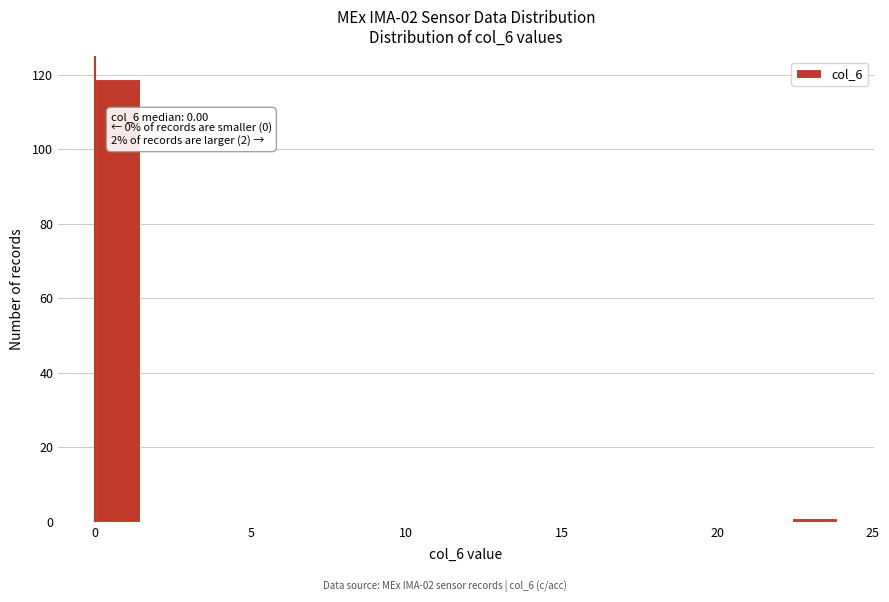

Read against the x-axis, roughly where is the centre of the tallest bar?

0.5